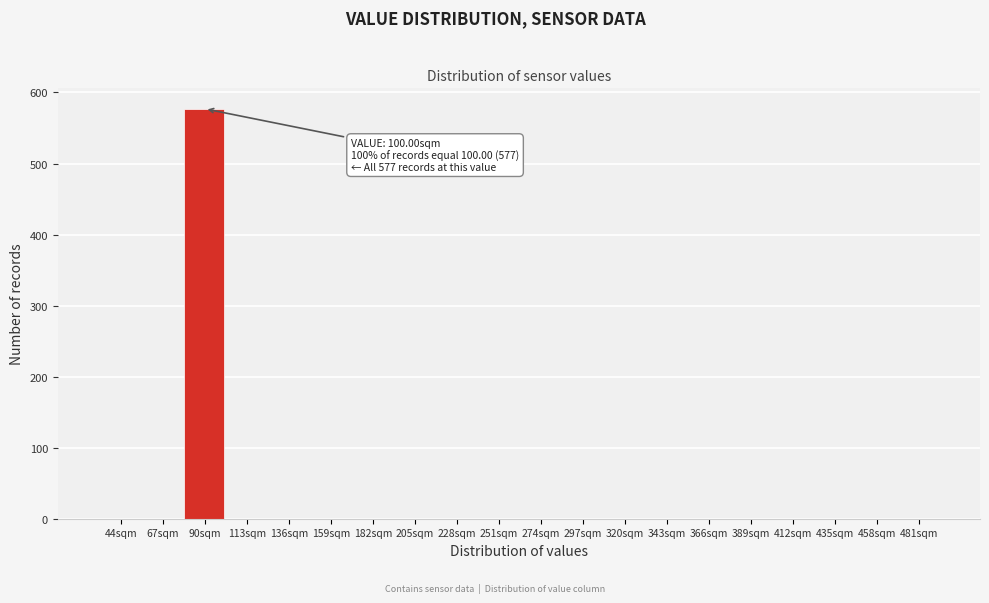

Reading left to right, transcribe all the data shown in this chart.

44sqm=0	67sqm=0	90sqm=577	113sqm=0	136sqm=0	159sqm=0	182sqm=0	205sqm=0	228sqm=0	251sqm=0	274sqm=0	297sqm=0	320sqm=0	343sqm=0	366sqm=0	389sqm=0	412sqm=0	435sqm=0	458sqm=0	481sqm=0